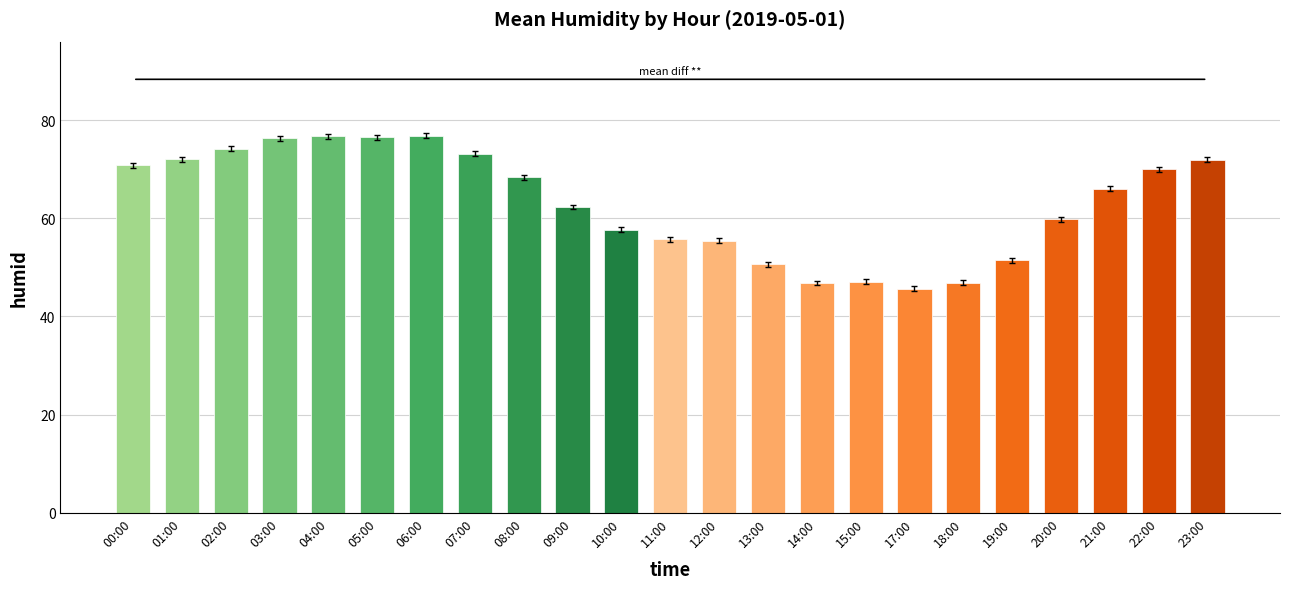

The chart shows a value of 72.0 at 01:00. True or false?

True